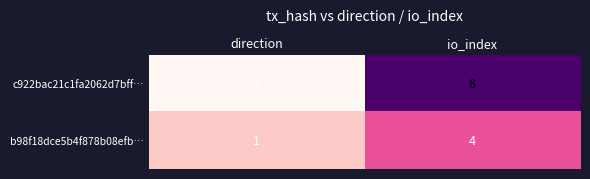

At which label does c922bac21c1fa2062d7bff… reach its minimum?

direction